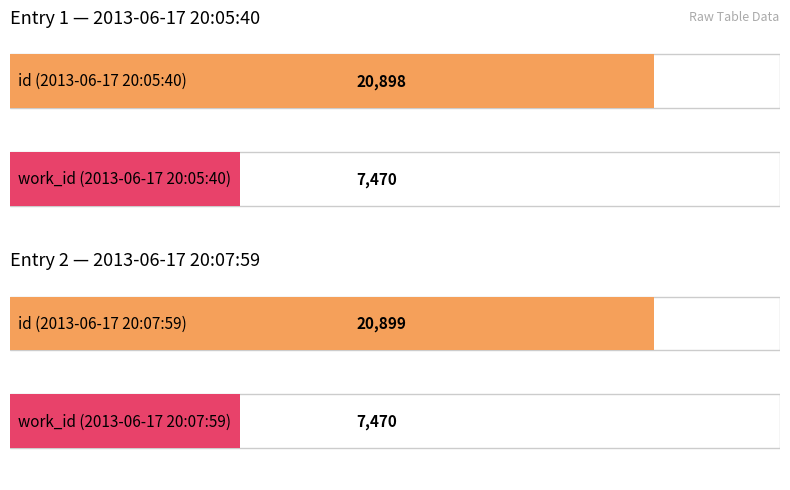

Which series has the largest total across all categories?

id